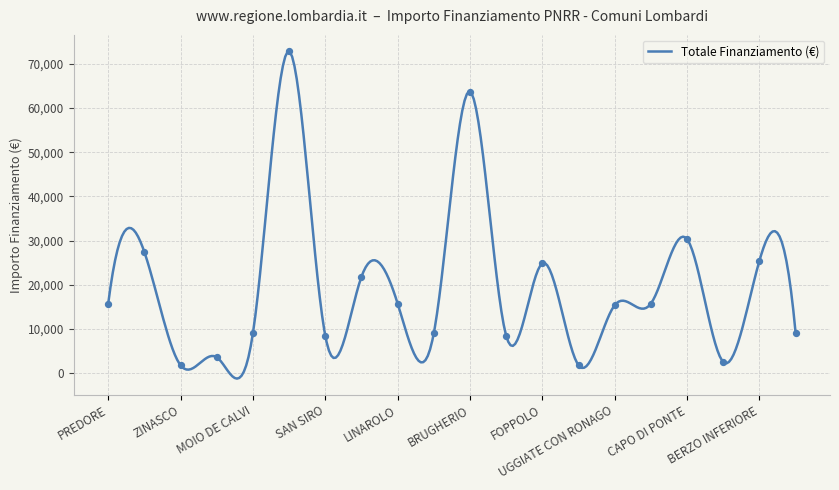

What is the change in value from ZINASCO to SAN SIRO?

+6677